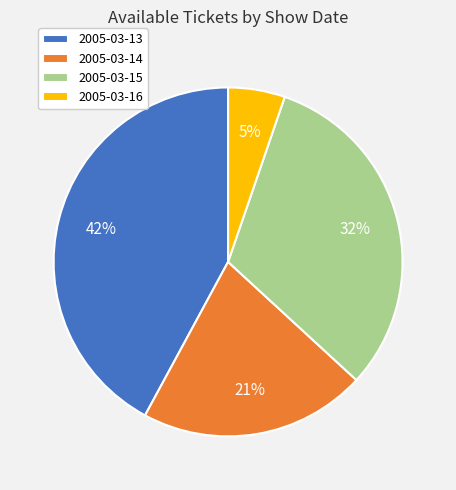

Do 2005-03-14 and 2005-03-13 together represent more than half of the pie?

Yes